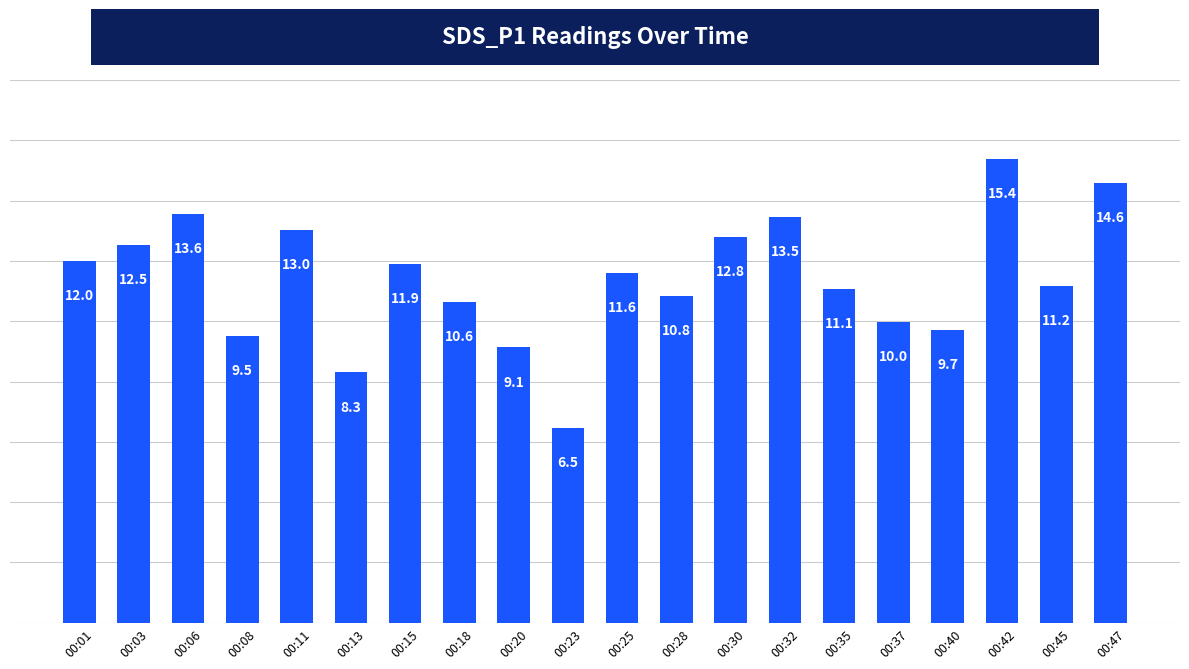

List the labels in order of value, smallest first.

00:23, 00:13, 00:20, 00:08, 00:40, 00:37, 00:18, 00:28, 00:35, 00:45, 00:25, 00:15, 00:01, 00:03, 00:30, 00:11, 00:32, 00:06, 00:47, 00:42